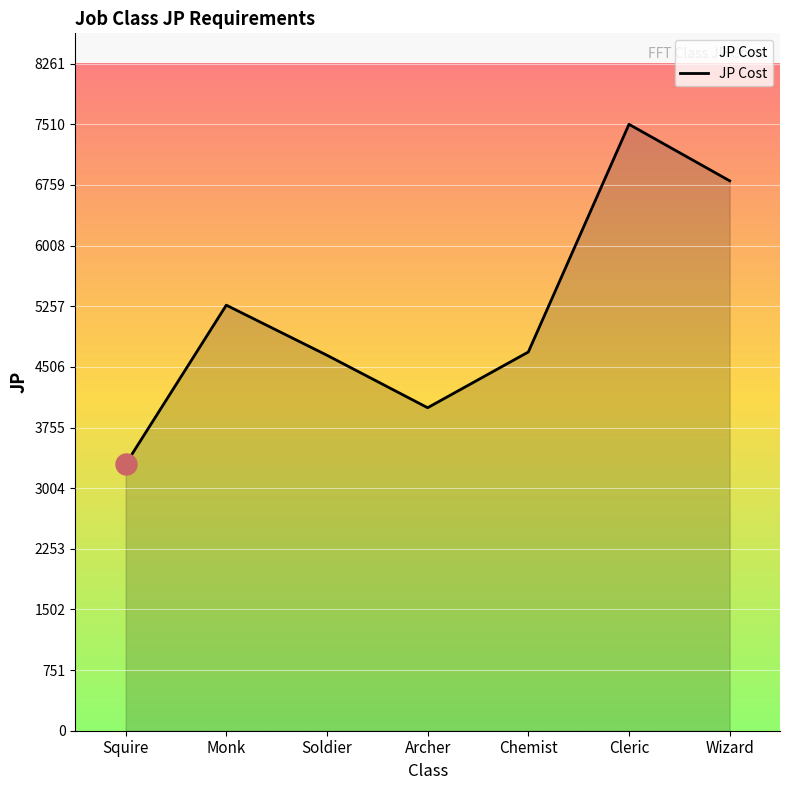

Which has a higher value, Soldier or Squire?

Soldier